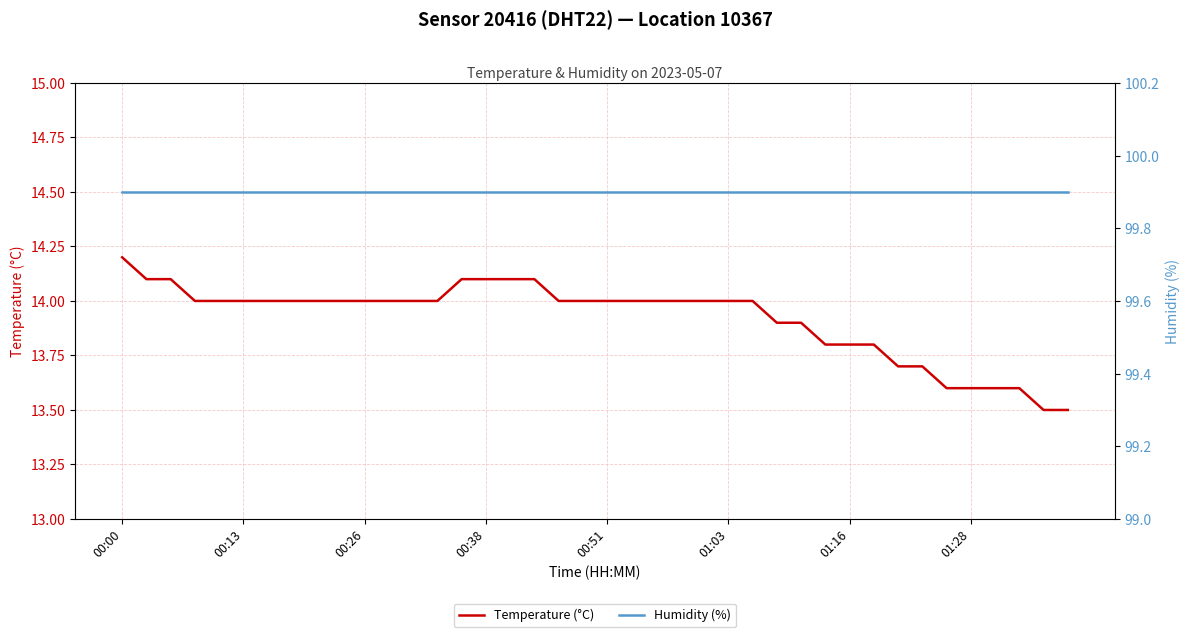

True or false: Humidity (%) and Temperature (°C) cross at least once.

False